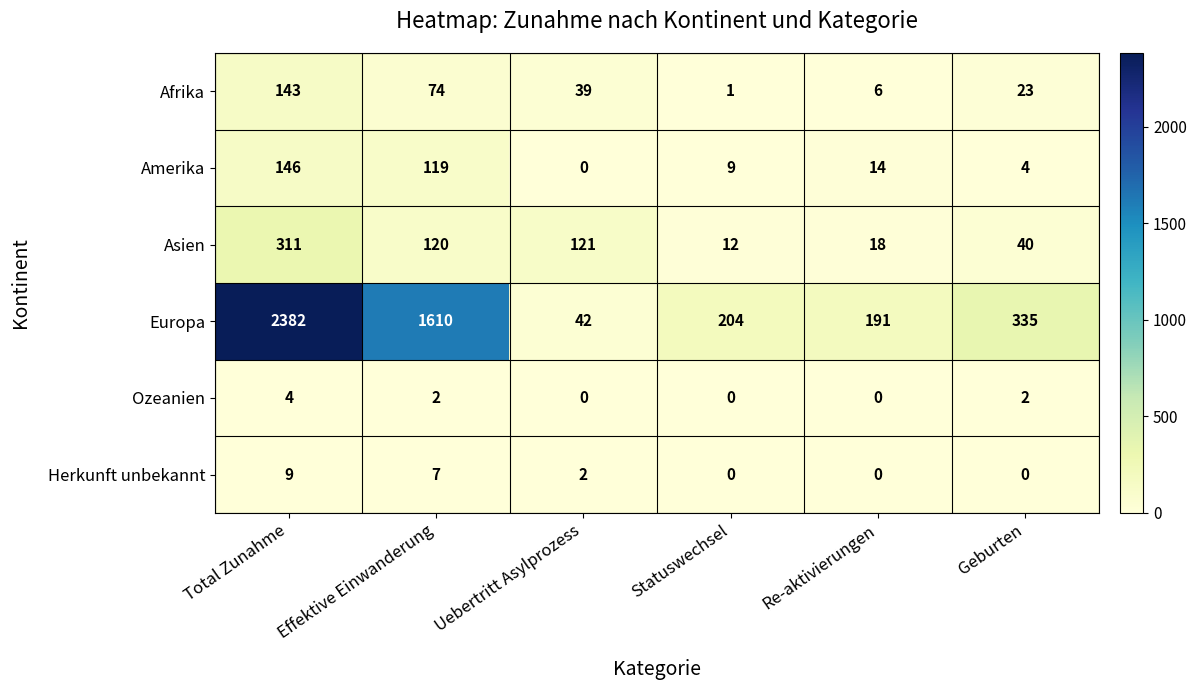

How many values in the Ozeanien series are below 2?

3